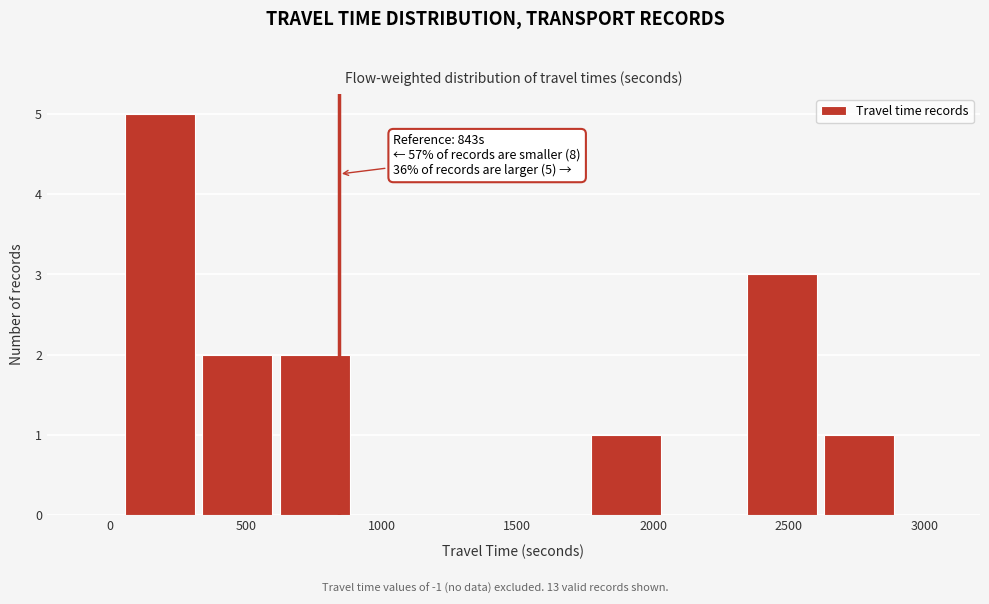

Over which range of the x-axis is the bar tallest?

50 to 350